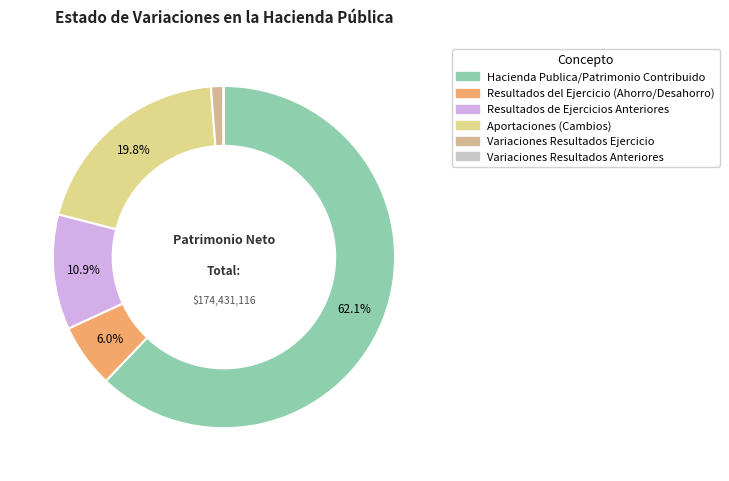

What percentage is the Resultados del Ejercicio (Ahorro/Desahorro) slice, to the nearest percent?

6%